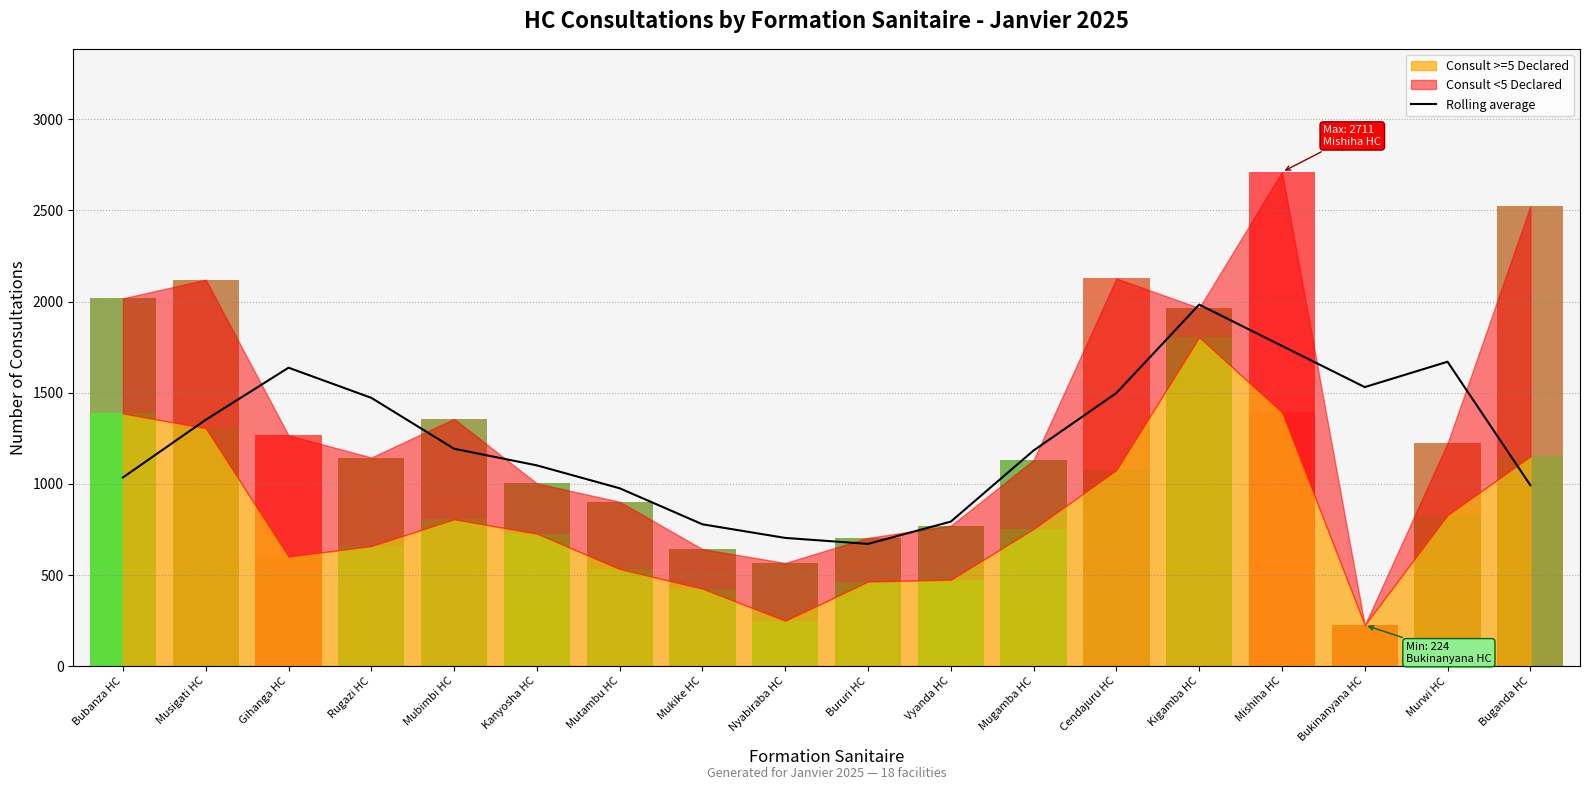

What is the value of the 14th point from the left?

1983.2